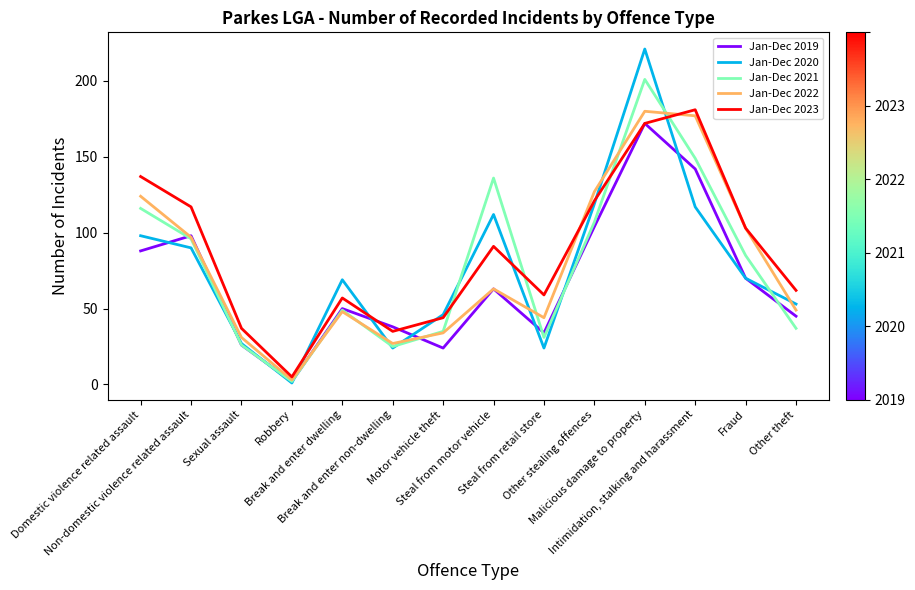

At which category is the sum across all series the highest?

Malicious damage to property